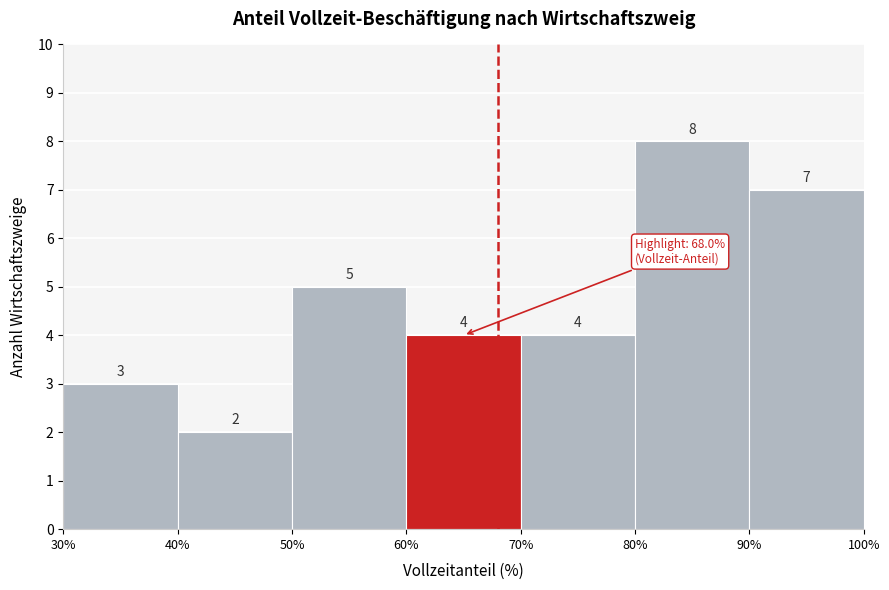

Reading left to right, list every bar in this chart as the range it spans on the x-axis followed by its height.

30% to 40%: 3
40% to 50%: 2
50% to 60%: 5
60% to 70%: 4
70% to 80%: 4
80% to 90%: 8
90% to 100%: 7